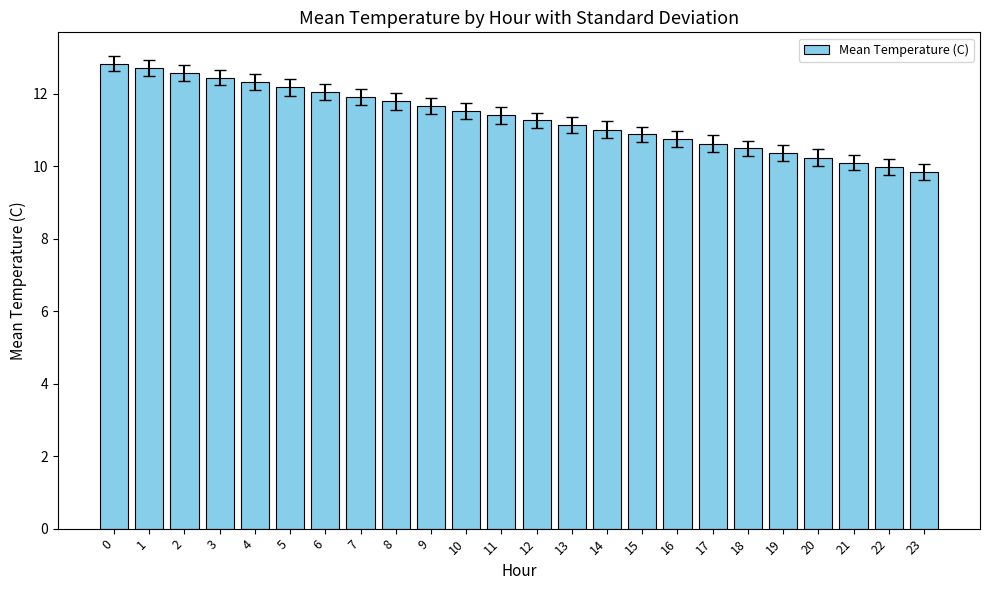

What is the value of the 11th bar from the left?

11.5